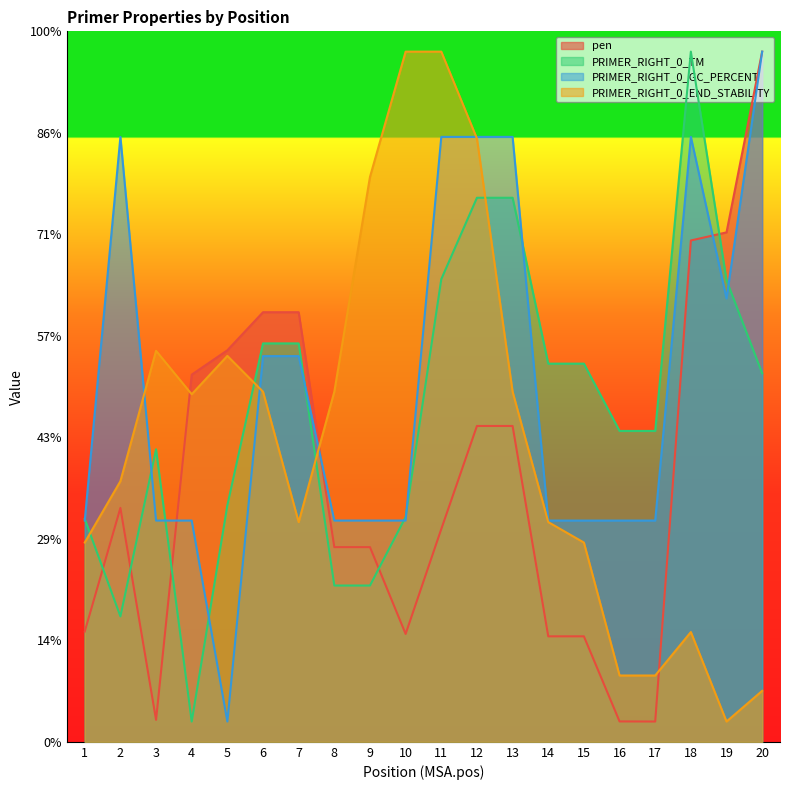

Reading right to left, what are all the values shown in this chart?

pen: 68.0	50.2	49.4	2.0	2.0	10.4	10.4	31.1	31.1	21.0	10.6	19.2	19.2	42.3	42.3	38.6	36.2	2.2	23.0	10.9
PRIMER_RIGHT_0_TM: 36.3	45.5	68.0	30.6	30.6	37.3	37.3	53.6	53.6	45.6	22.1	15.4	15.4	39.3	39.3	23.3	2.0	28.8	12.4	22.0
PRIMER_RIGHT_0_GC_PERCENT: 68.0	43.7	59.6	21.8	21.8	21.8	21.8	59.6	59.6	59.6	21.8	21.8	21.8	38.0	38.0	2.0	21.8	21.8	59.6	21.8
PRIMER_RIGHT_0_END_STABILITY: 5.0	2.0	10.8	6.5	6.5	19.6	21.6	34.5	59.4	68.0	68.0	55.7	34.5	21.6	34.5	38.0	34.2	38.5	25.7	19.6